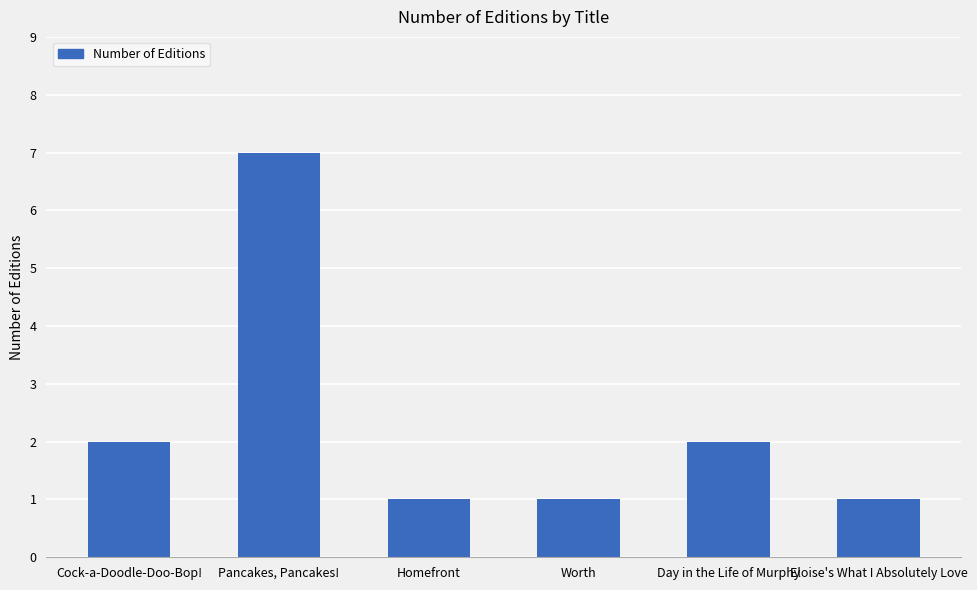

What is the sum of all values?

14